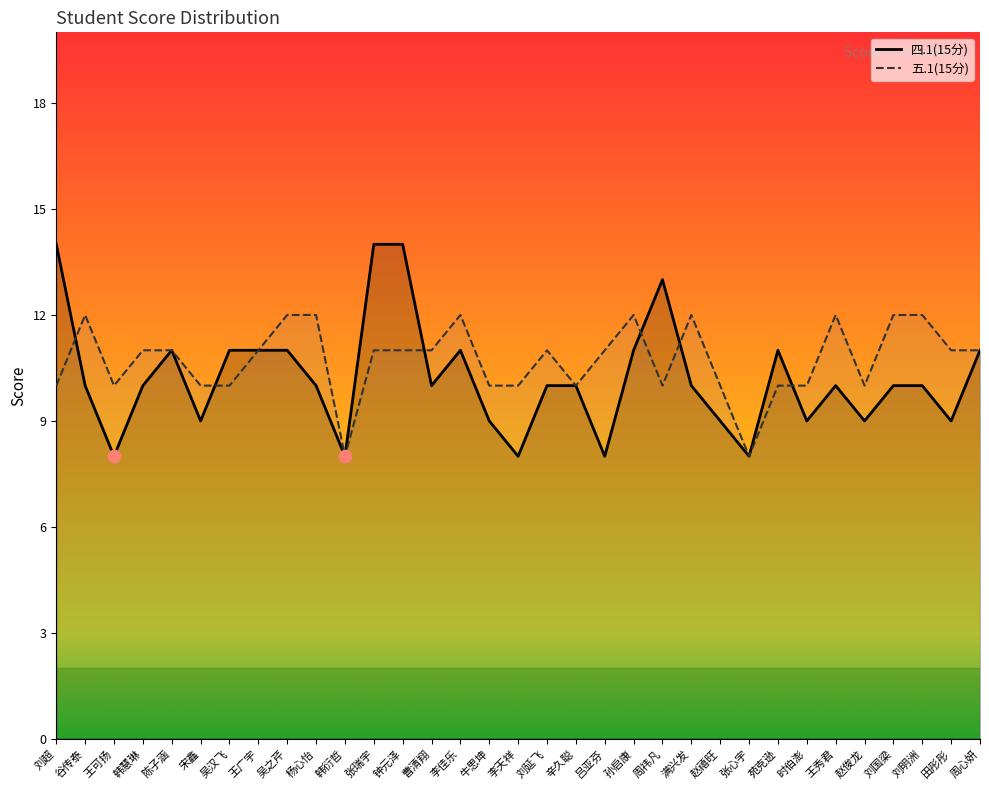

What are all the series names shown in the legend?

四.1(15分), 五.1(15分)